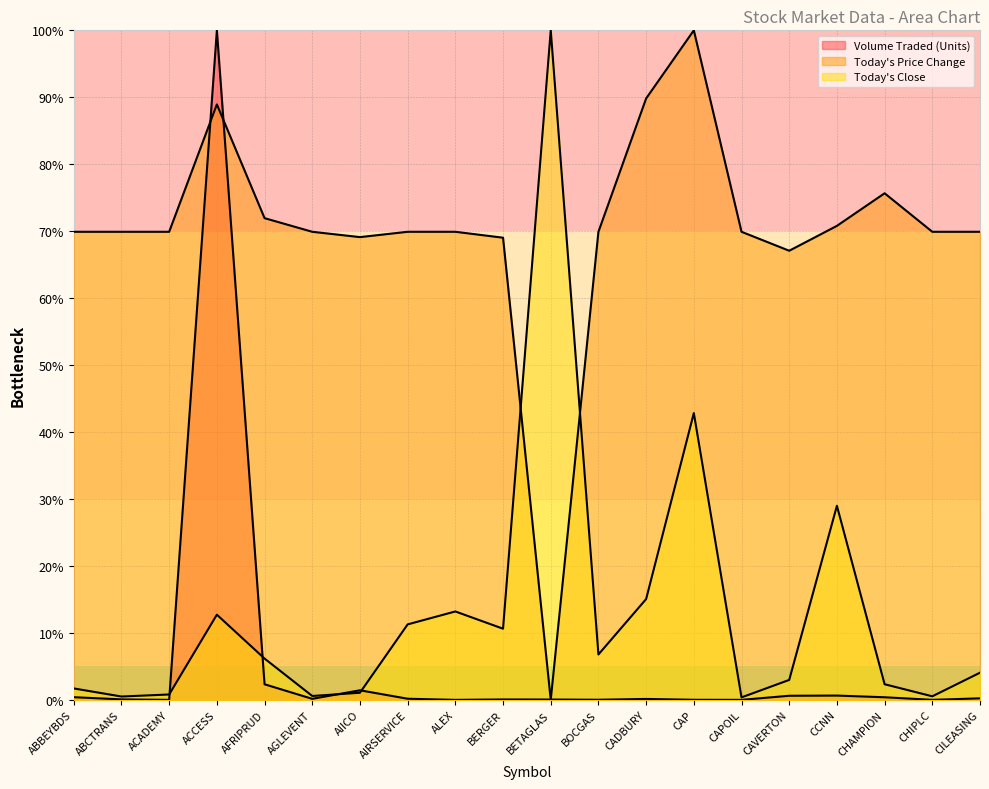

Does the chart display data point markers on the line(s)?

No